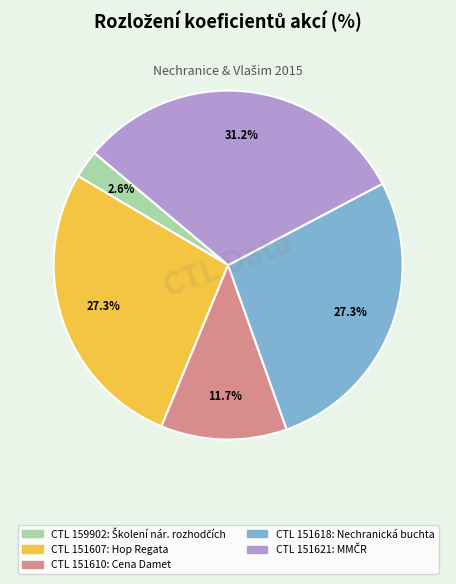

Count the number of slices in the pie.

5